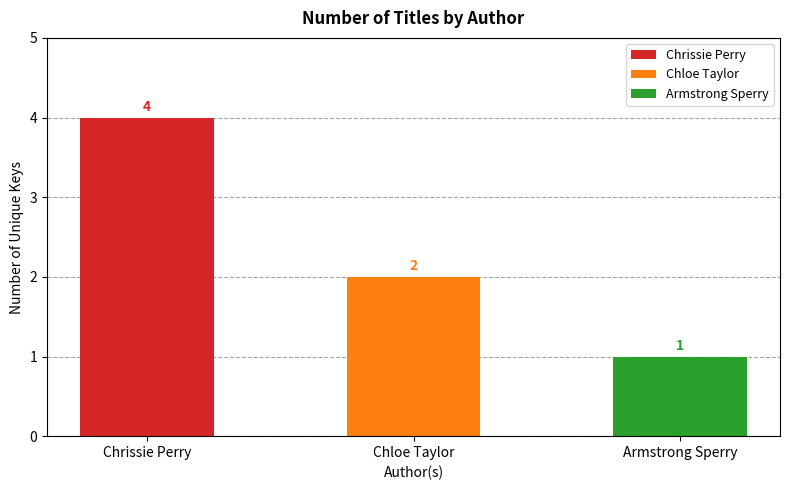

Reading right to left, what are all the values shown in this chart?

1	2	4